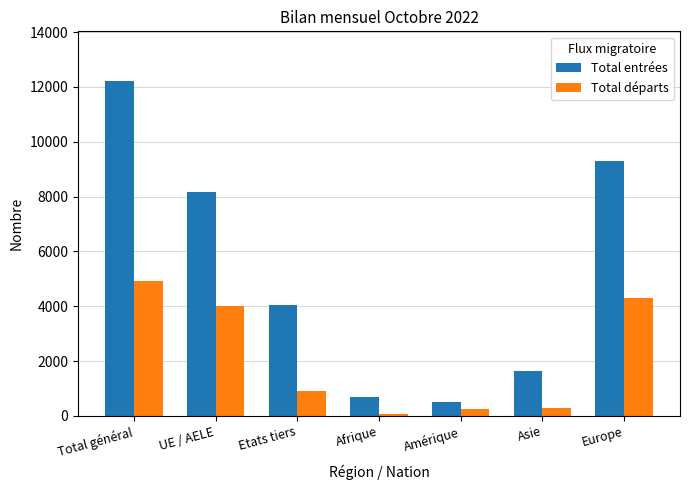

The Total entrées series shows 9316 at Europe. True or false?

True